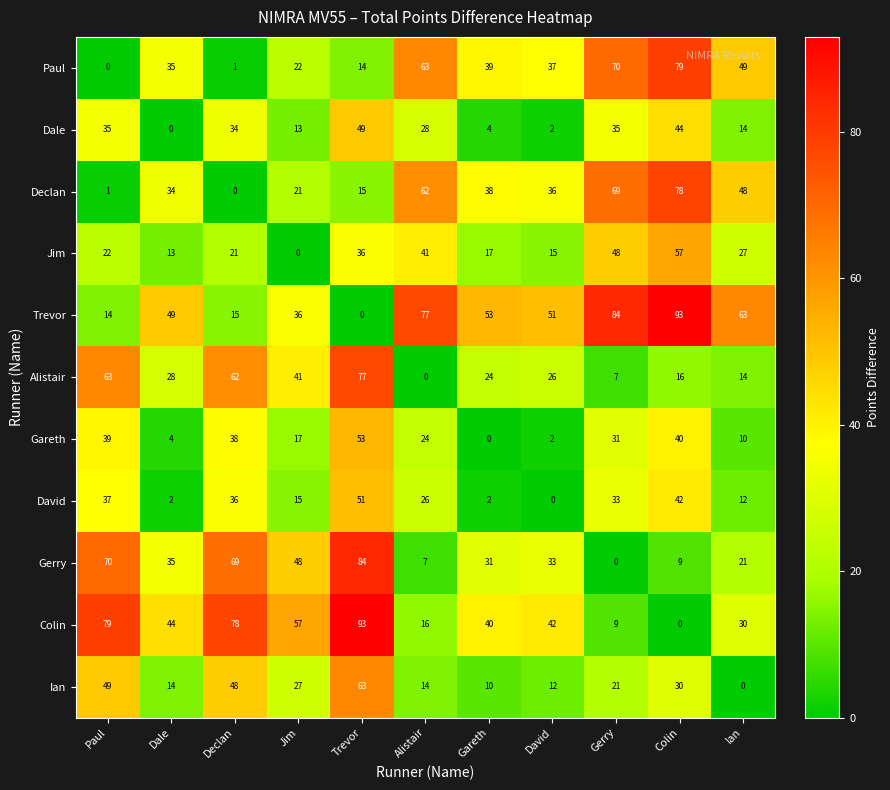

True or false: David has a value of 52 at Gerry.

False